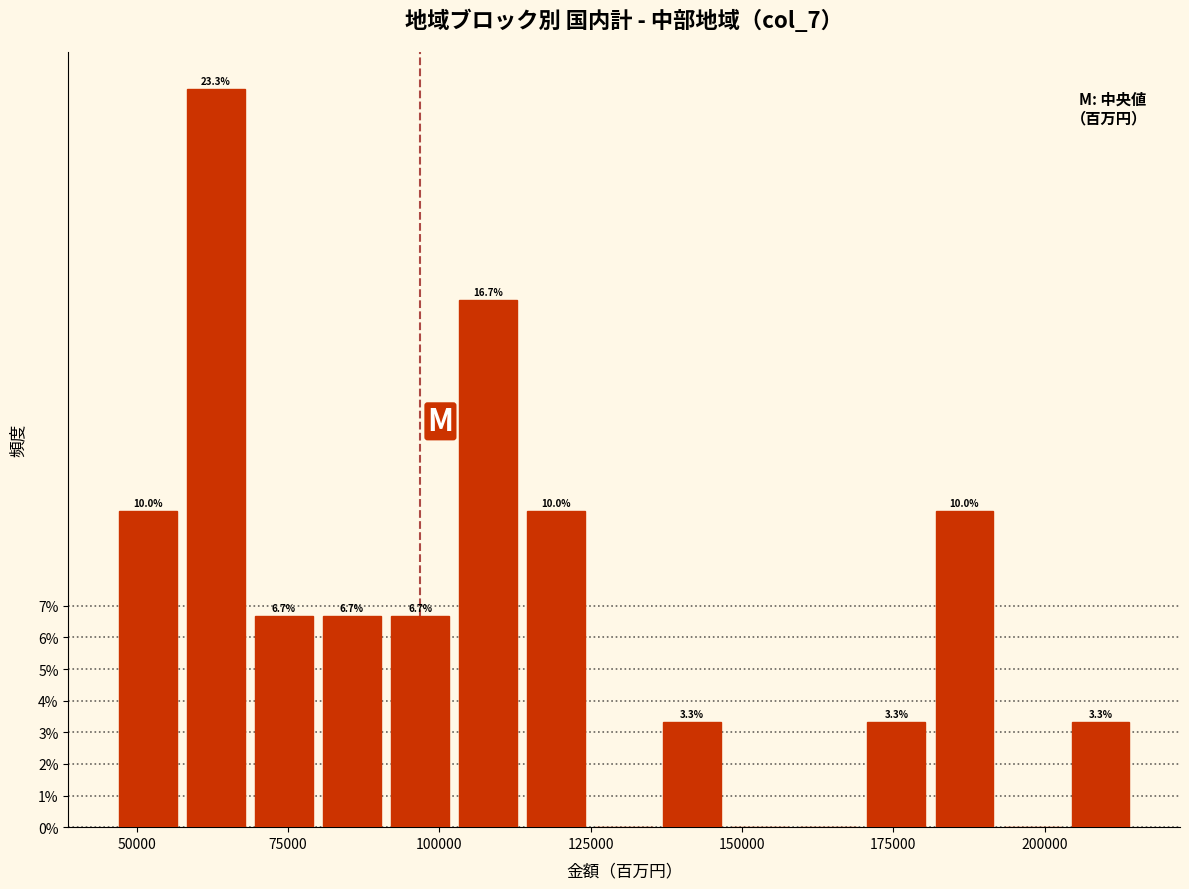

Around what value on the x-axis is the tallest bar? Give the approximate position of its centre, as read against the axis.

65000